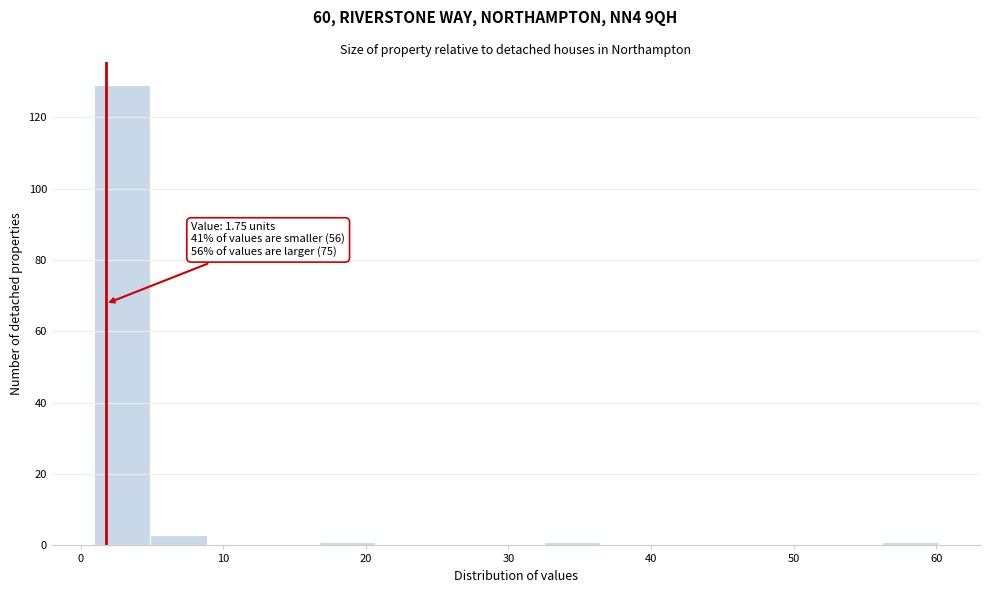

Around what value on the x-axis is the tallest bar? Give the approximate position of its centre, as read against the axis.

3